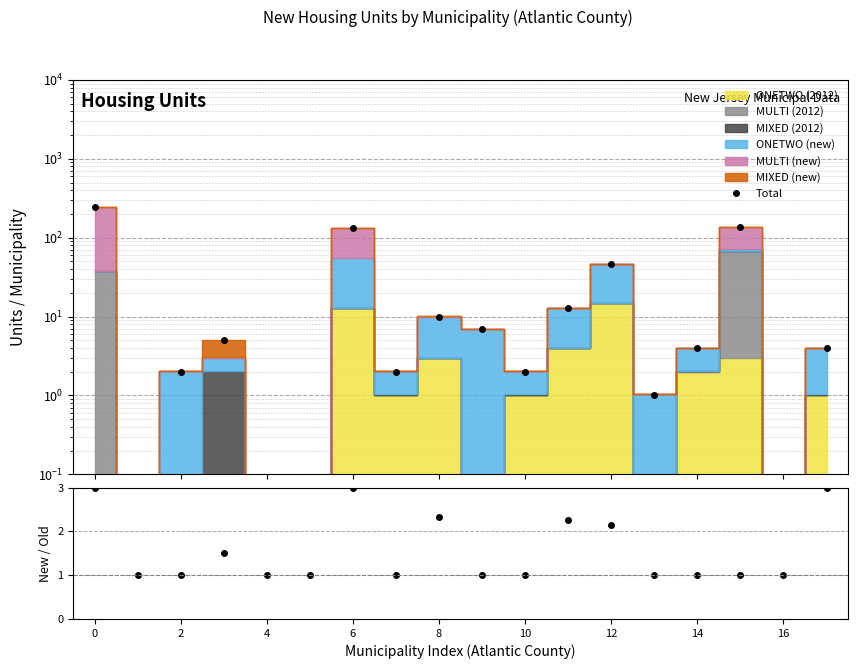

What is the label of the 6th point from the left?

8